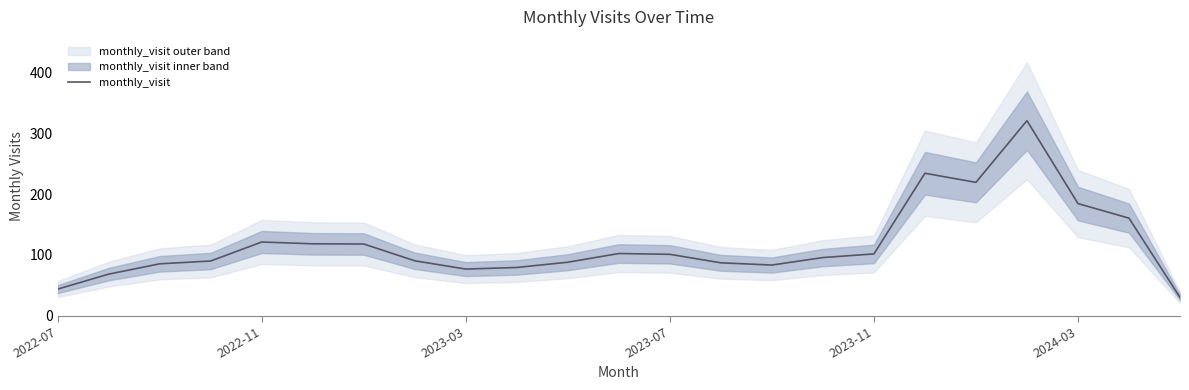

What is the maximum value for monthly_visit?

321.3